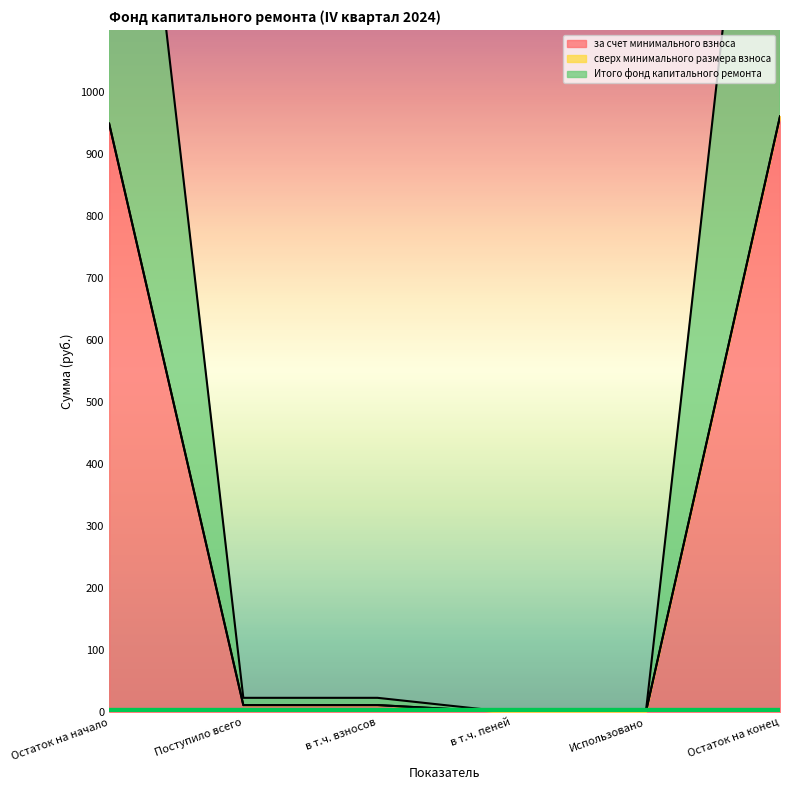

What is the maximum value for за счет минимального взноса?

960.6